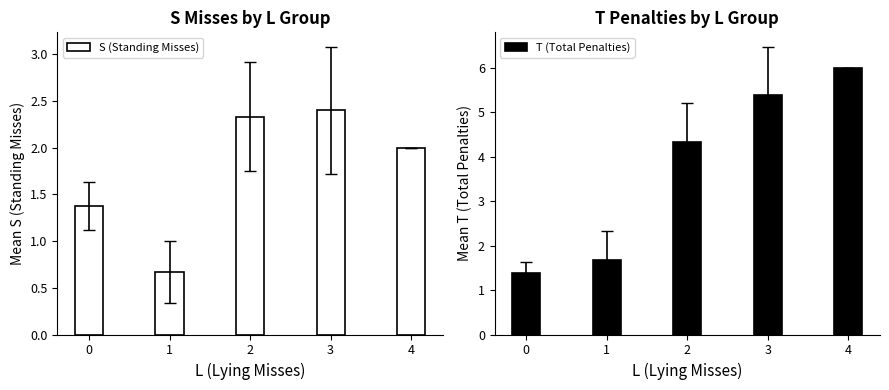

At which label does S (Standing Misses) reach its minimum?

1